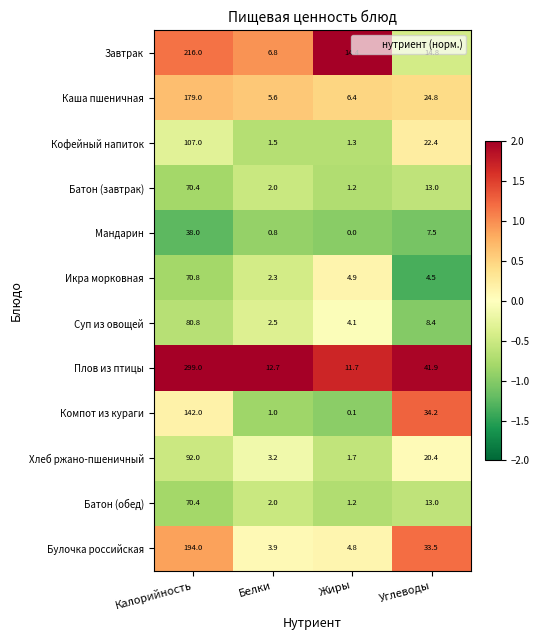

Which series has the widest spread of values?

Плов из птицы